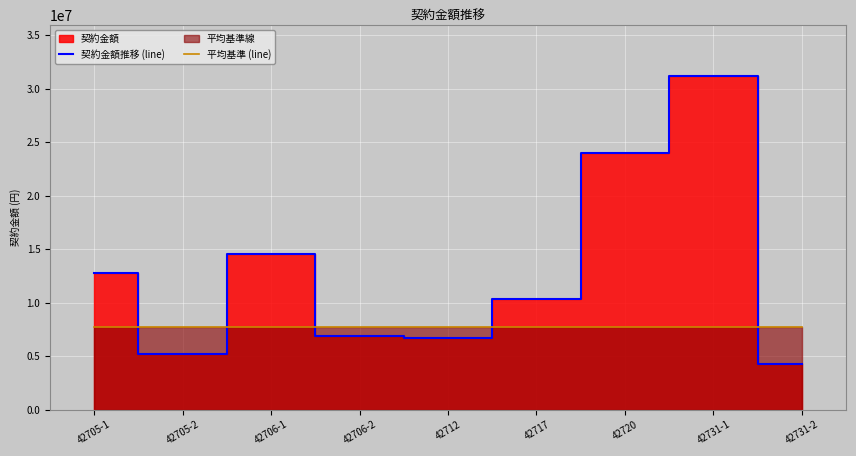

At which label is 契約金額推移 (line) closest to 17748720?

42706-1